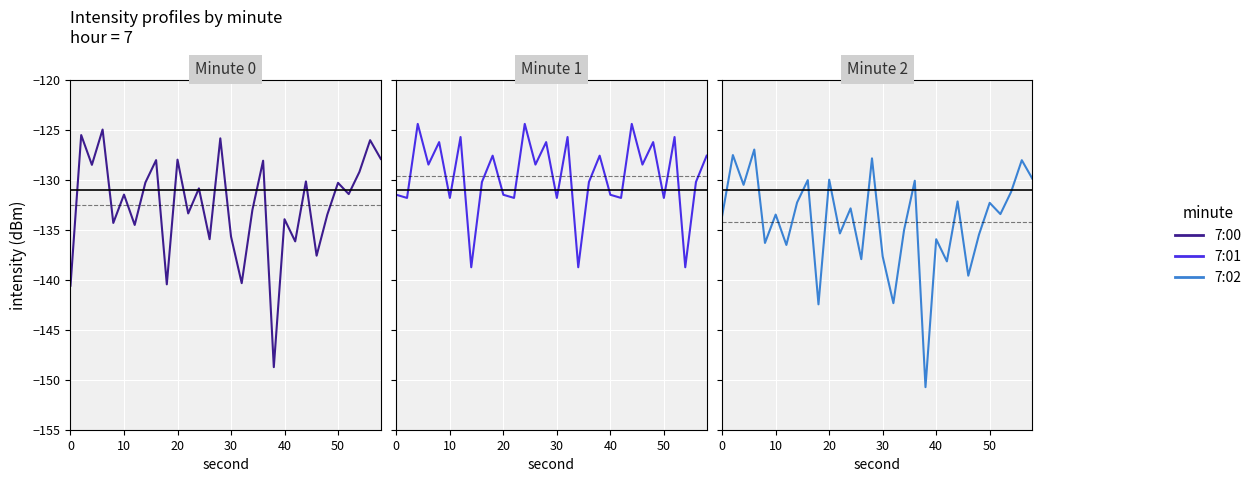

Which series ends up on top after the final intersection of 7:00 and 7:02?

7:00